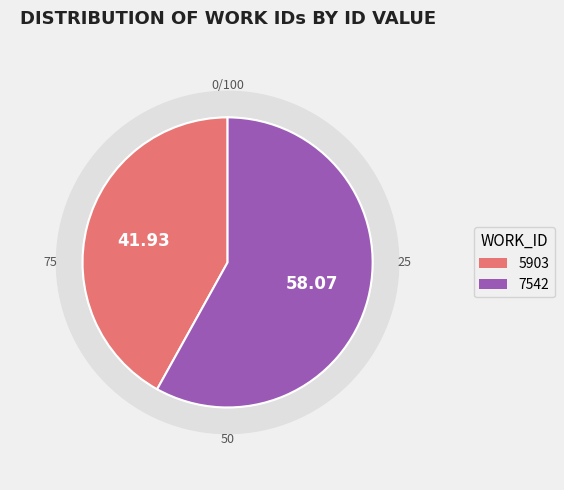

The 7542 slice represents 48% of the pie. True or false?

False